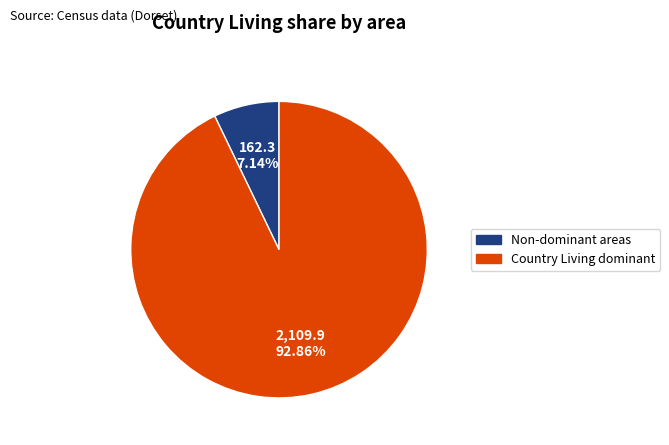

Rank the categories by value from highest to lowest.

Country Living dominant, Non-dominant areas